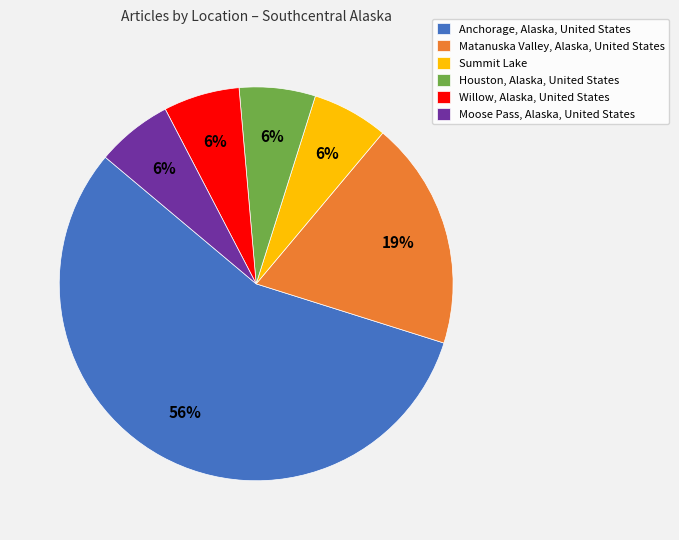

Which category has the biggest portion of the pie?

Anchorage, Alaska, United States